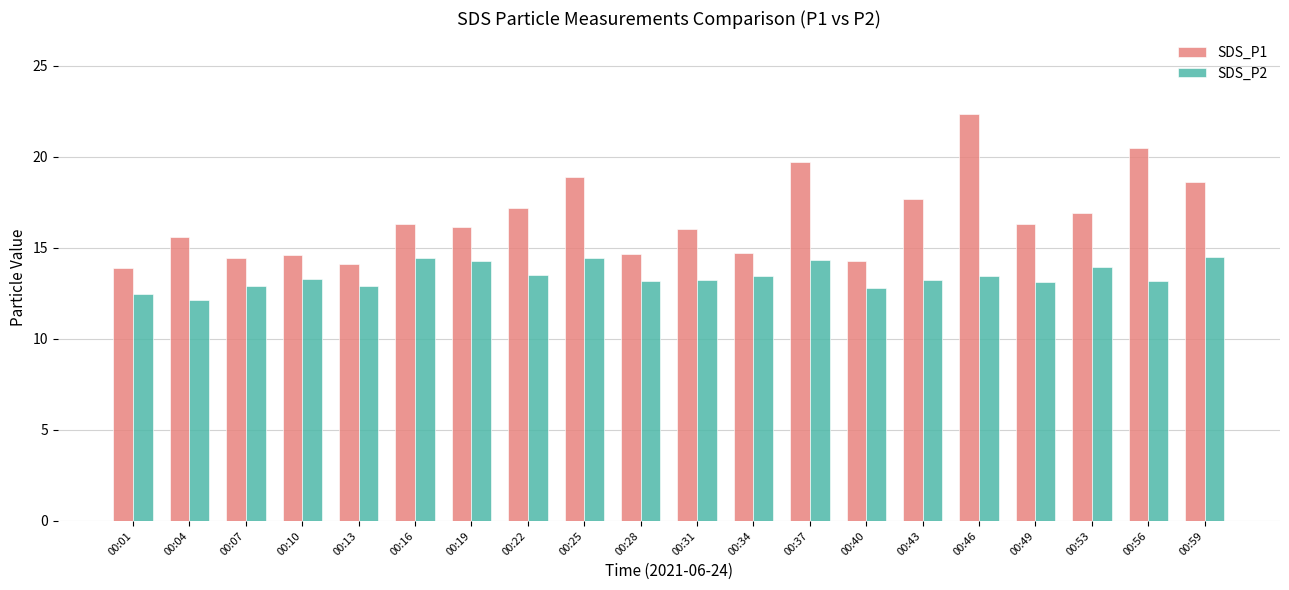

The SDS_P2 series shows 14.3 at 00:37. True or false?

True